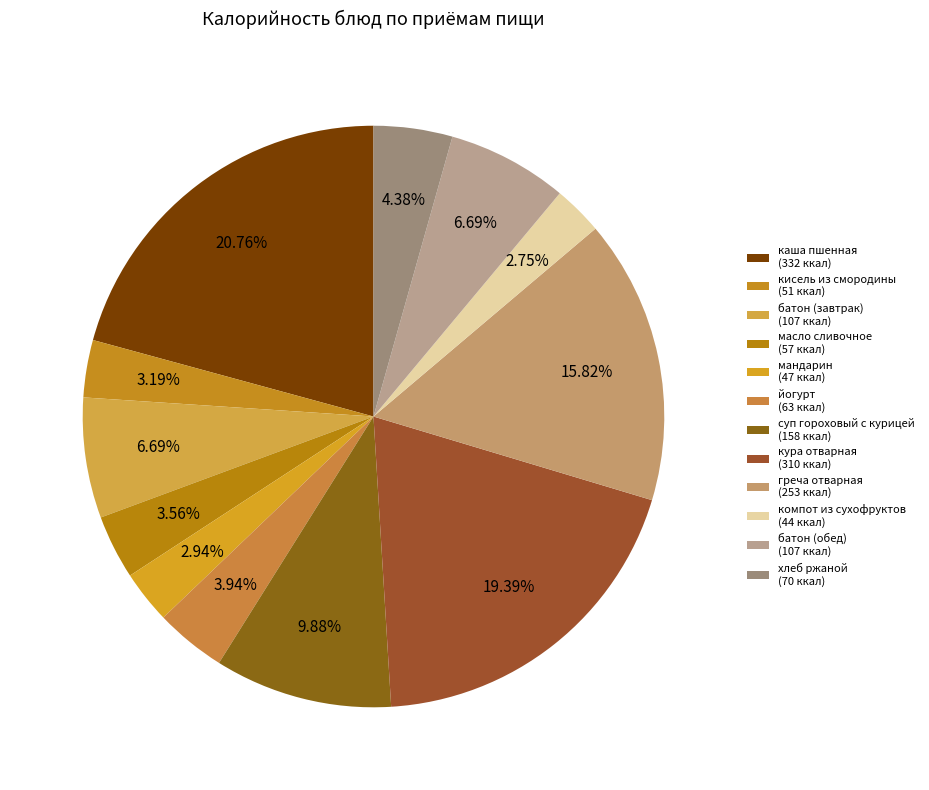

To the nearest percent, what portion does мандарин represent?

3%